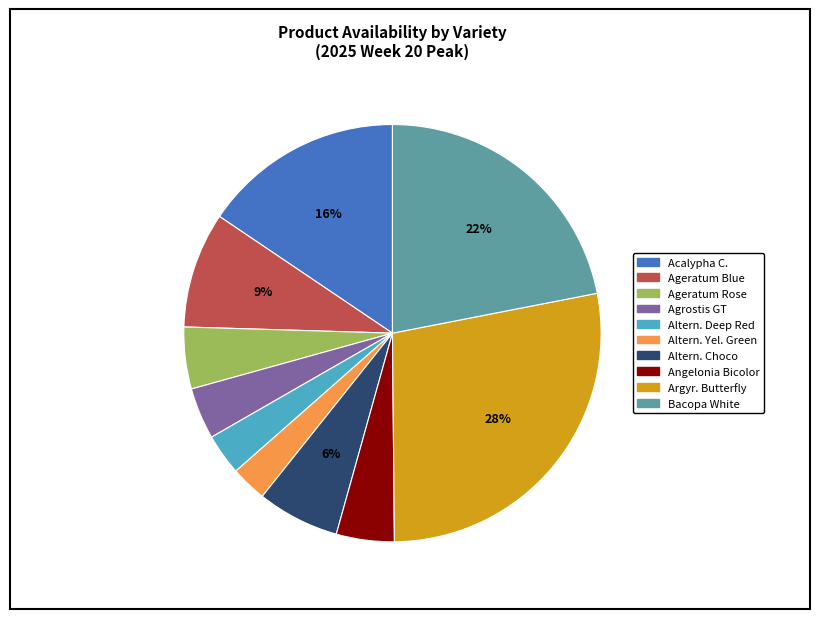

To the nearest percent, what is the average slice percentage?

10%